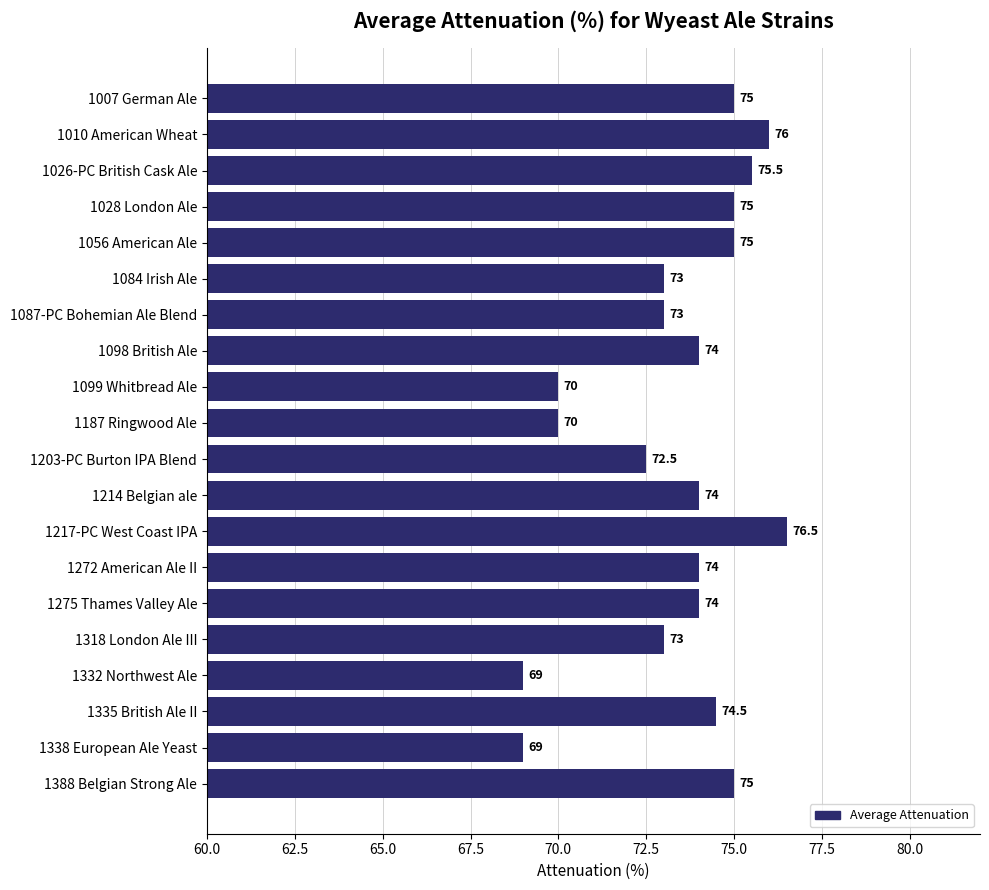

What is the smallest value displayed?

69.0